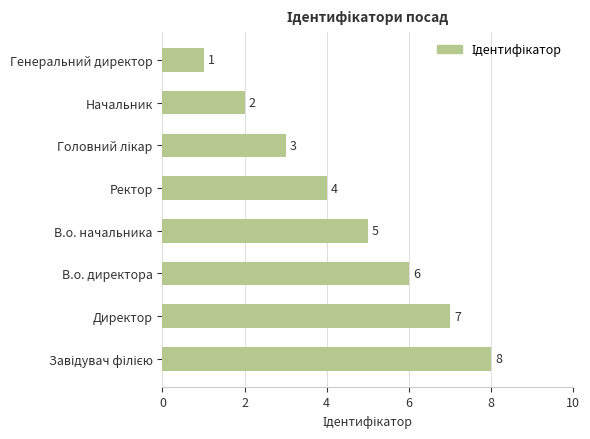

What is the difference between the maximum and second lowest values?

6